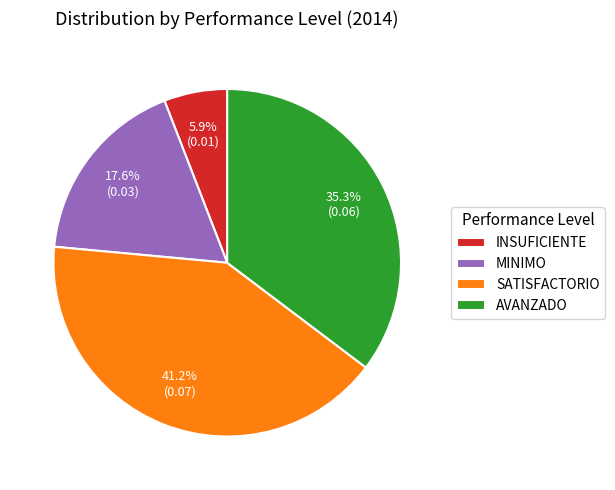

Count the number of slices in the pie.

4